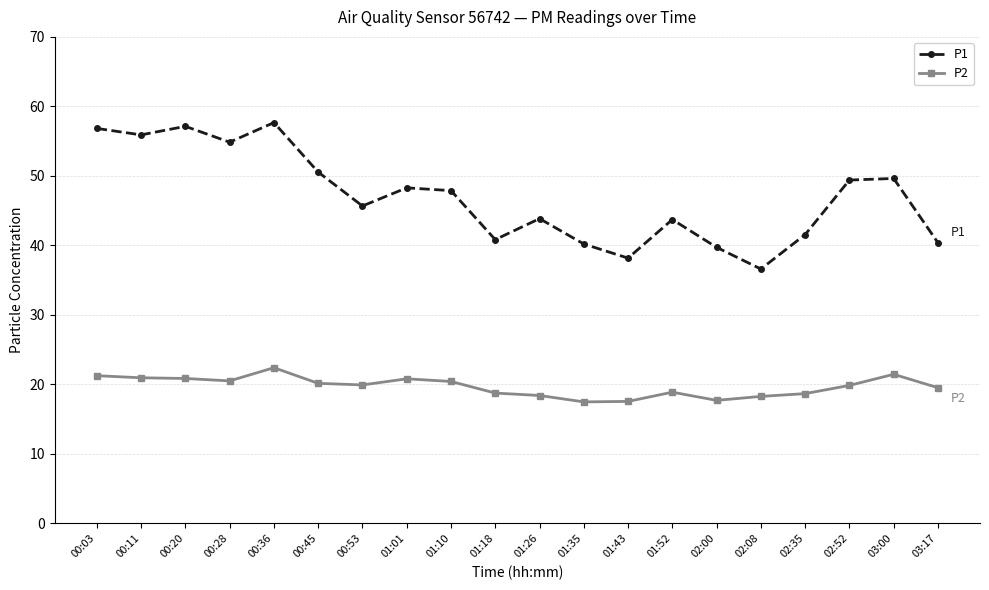

True or false: P1 and P2 intersect in this chart.

False